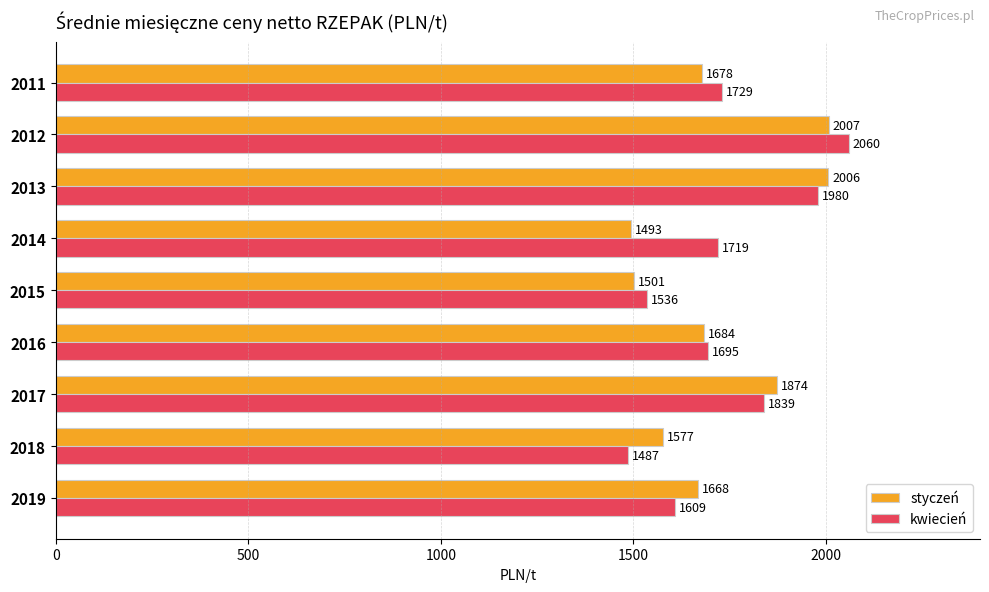

List the series in order of their overall mean, lowest first.

styczeń, kwiecień